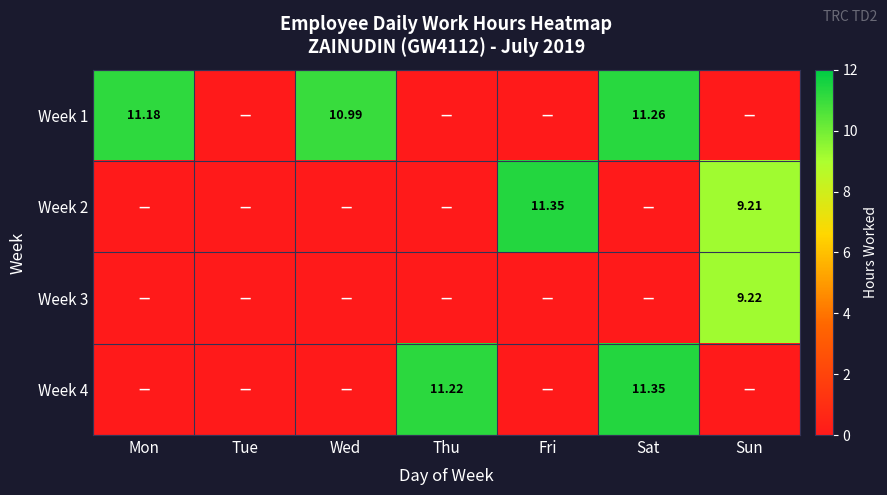

What is the maximum value for Week 2?

11.3